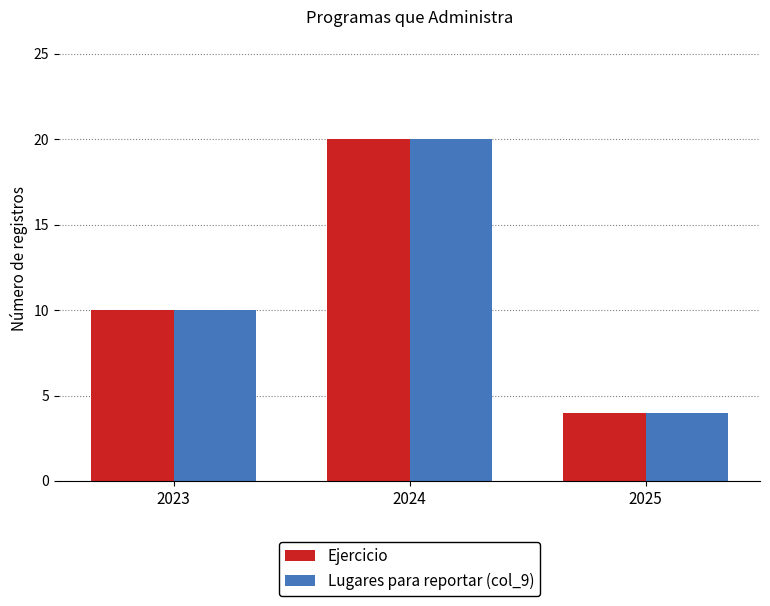

How many categories are shown in the chart?

3